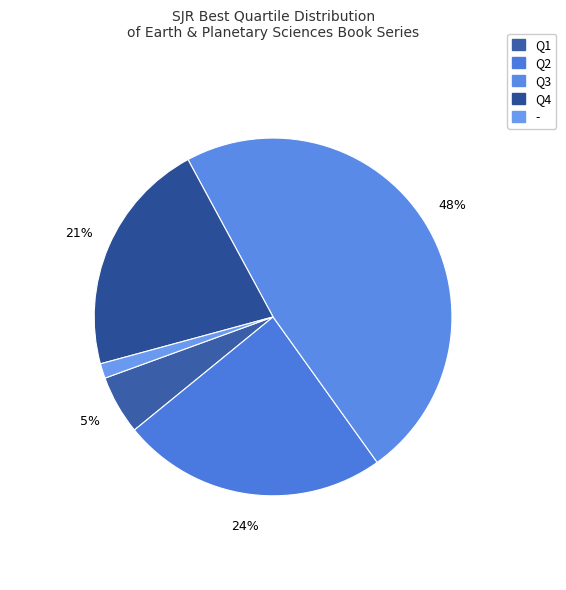

To the nearest percent, what is the difference between the largest and smallest slice percentages?

47%